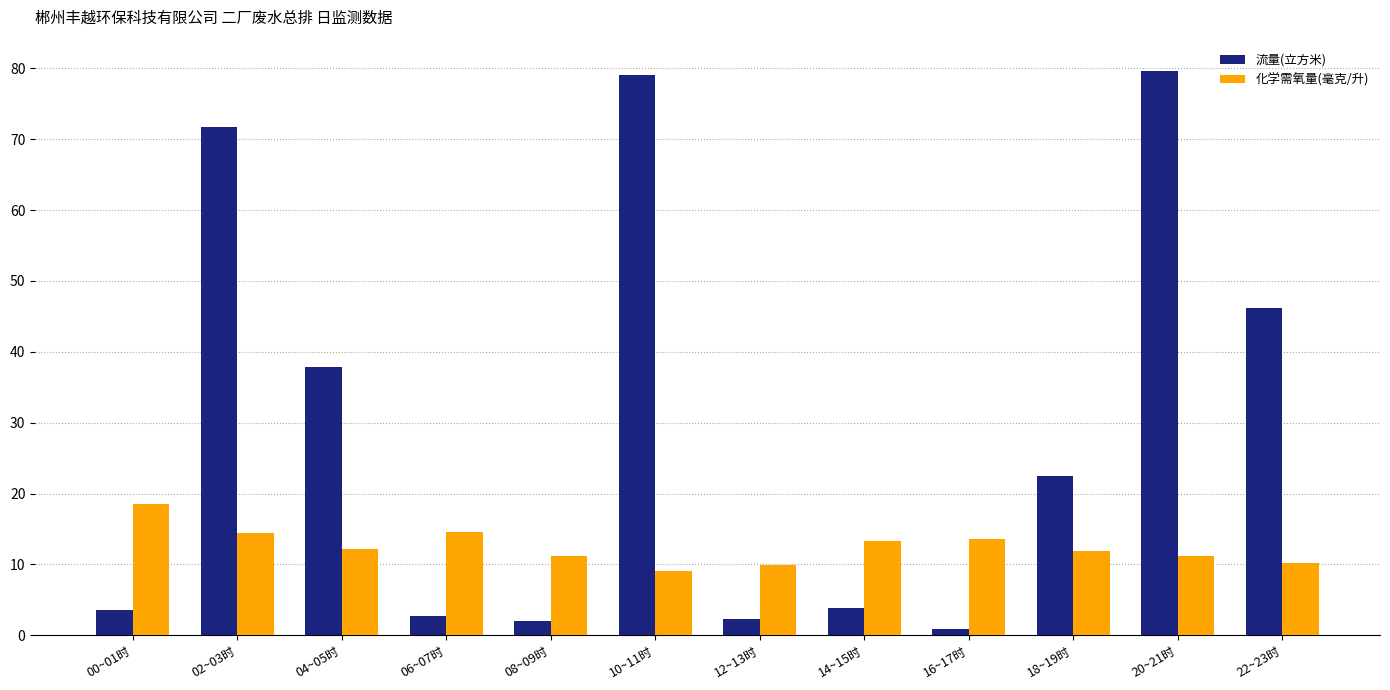

What is the difference between the second highest and second lowest values in the 流量(立方米) series?

77.1